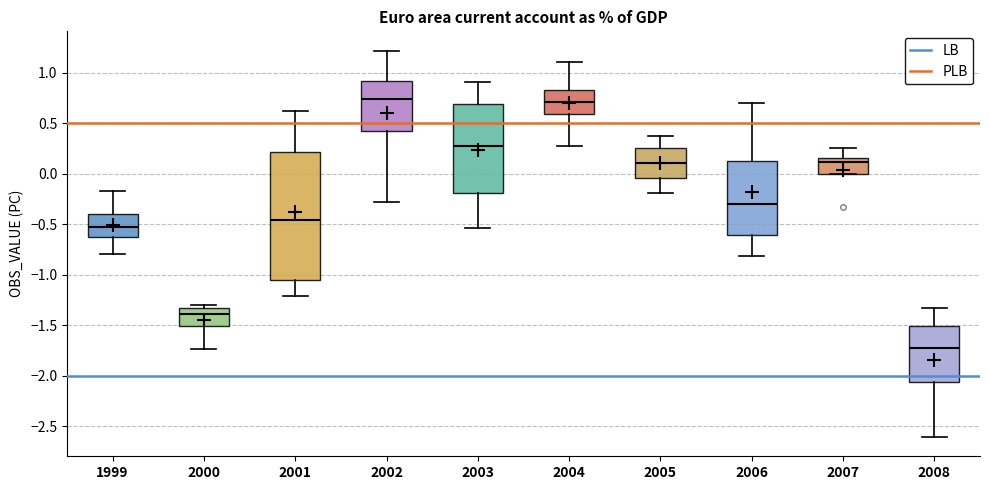

Which box is the tallest, from its lower edge to its upper edge?

2001